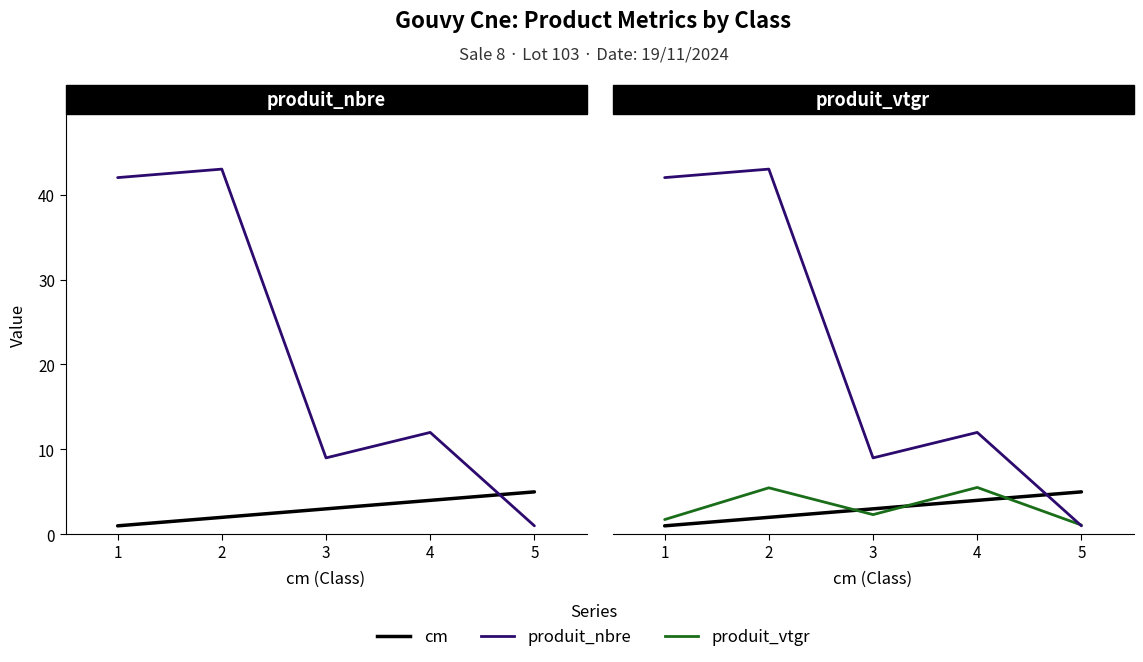

Which series has the largest range (max minus min)?

produit_nbre